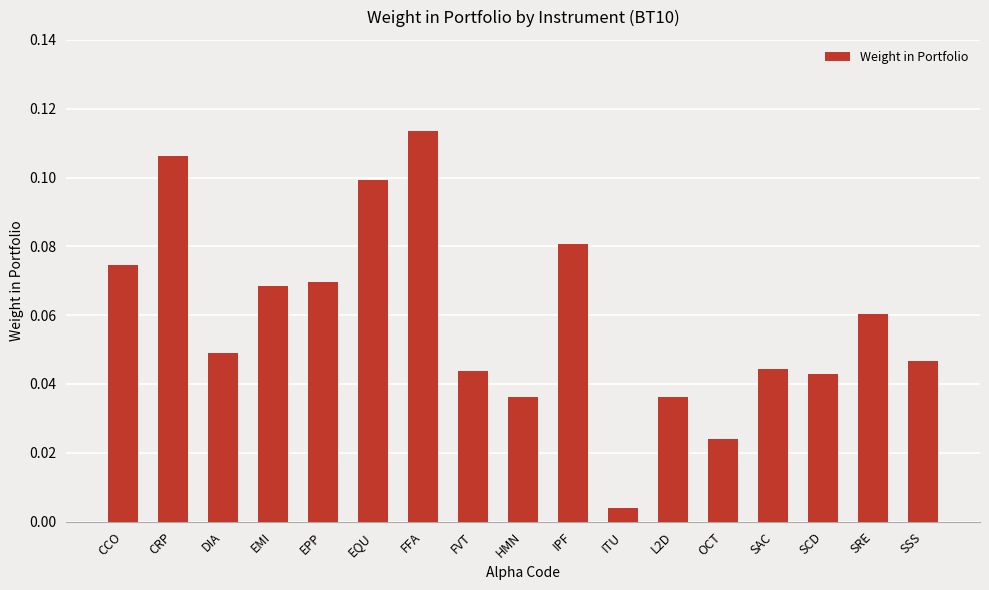

What is the change in value from FFA to FVT?

-0.1